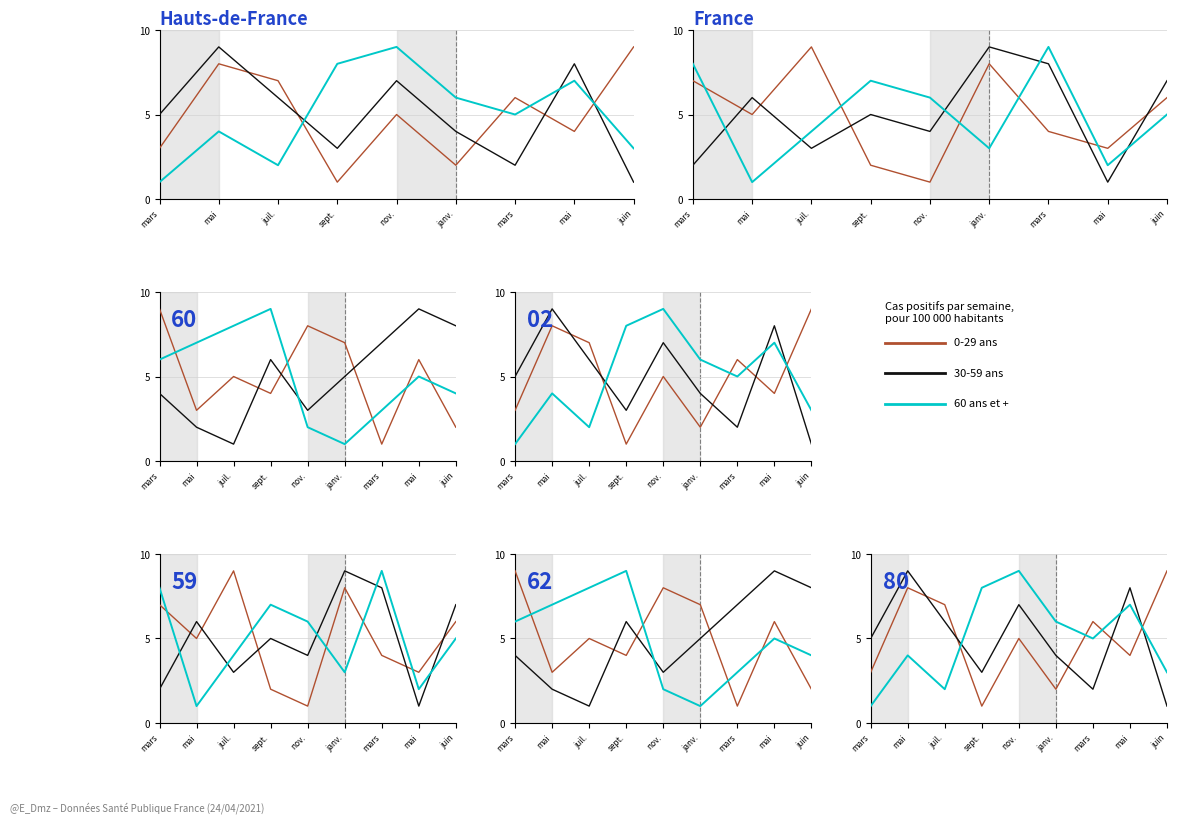

The 30-59 ans series shows 2 at janv.. True or false?

False